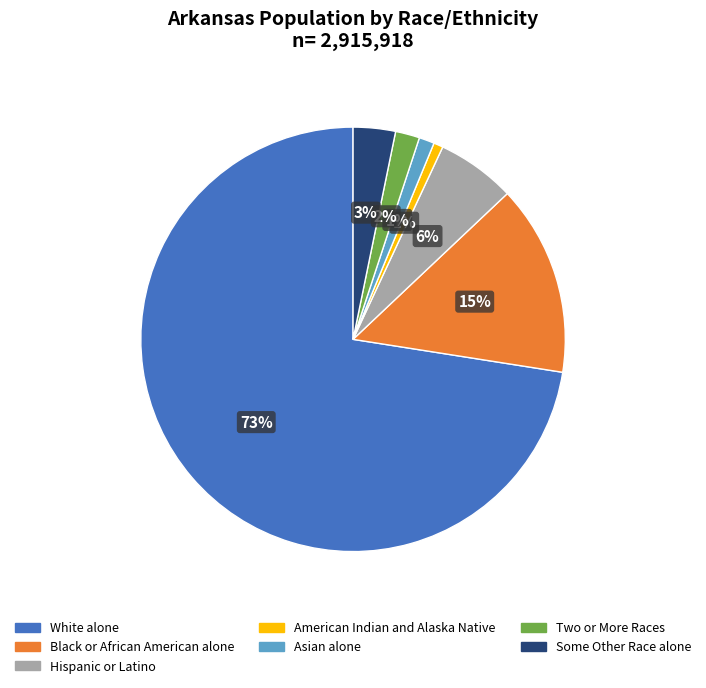

Which has a higher value, Two or More Races or American Indian and Alaska Native?

Two or More Races